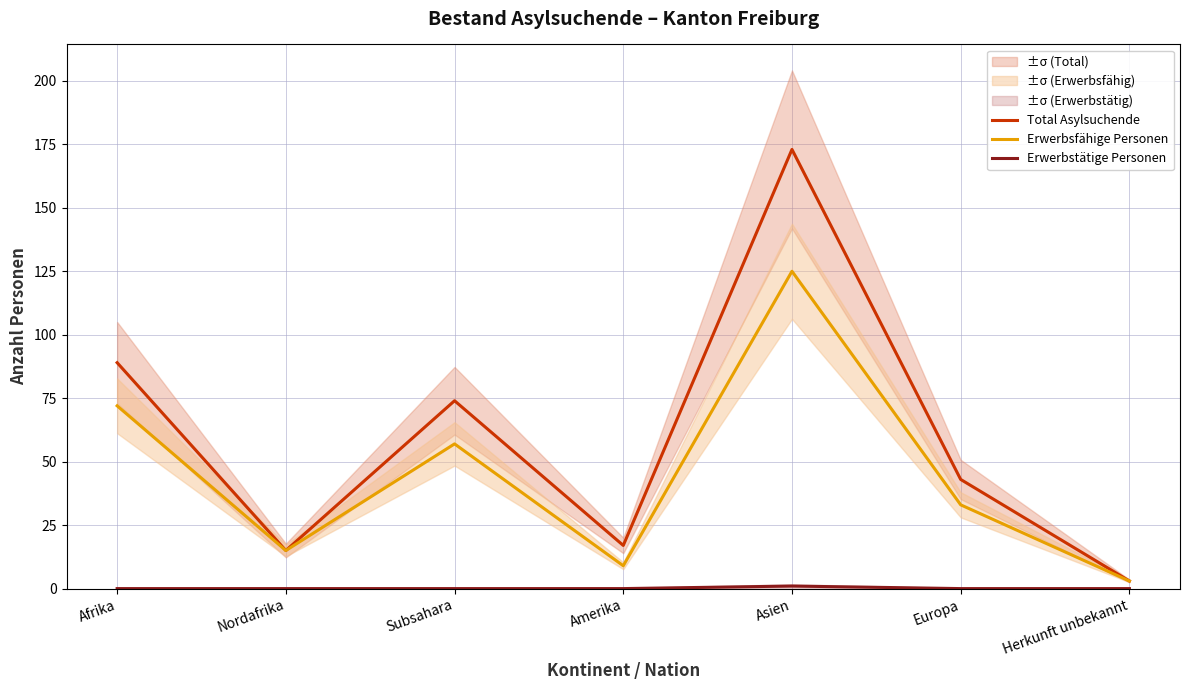

What are all the series names shown in the legend?

Total Asylsuchende, Erwerbsfähige Personen, Erwerbstätige Personen